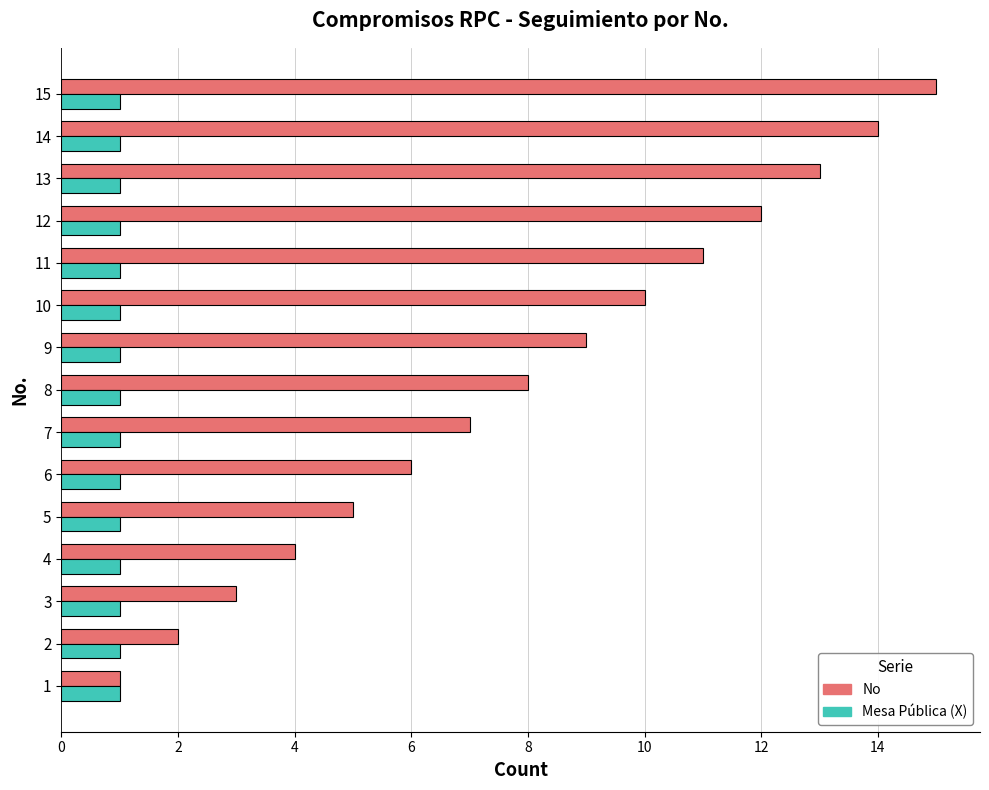

The No series shows 9 at 9. True or false?

True